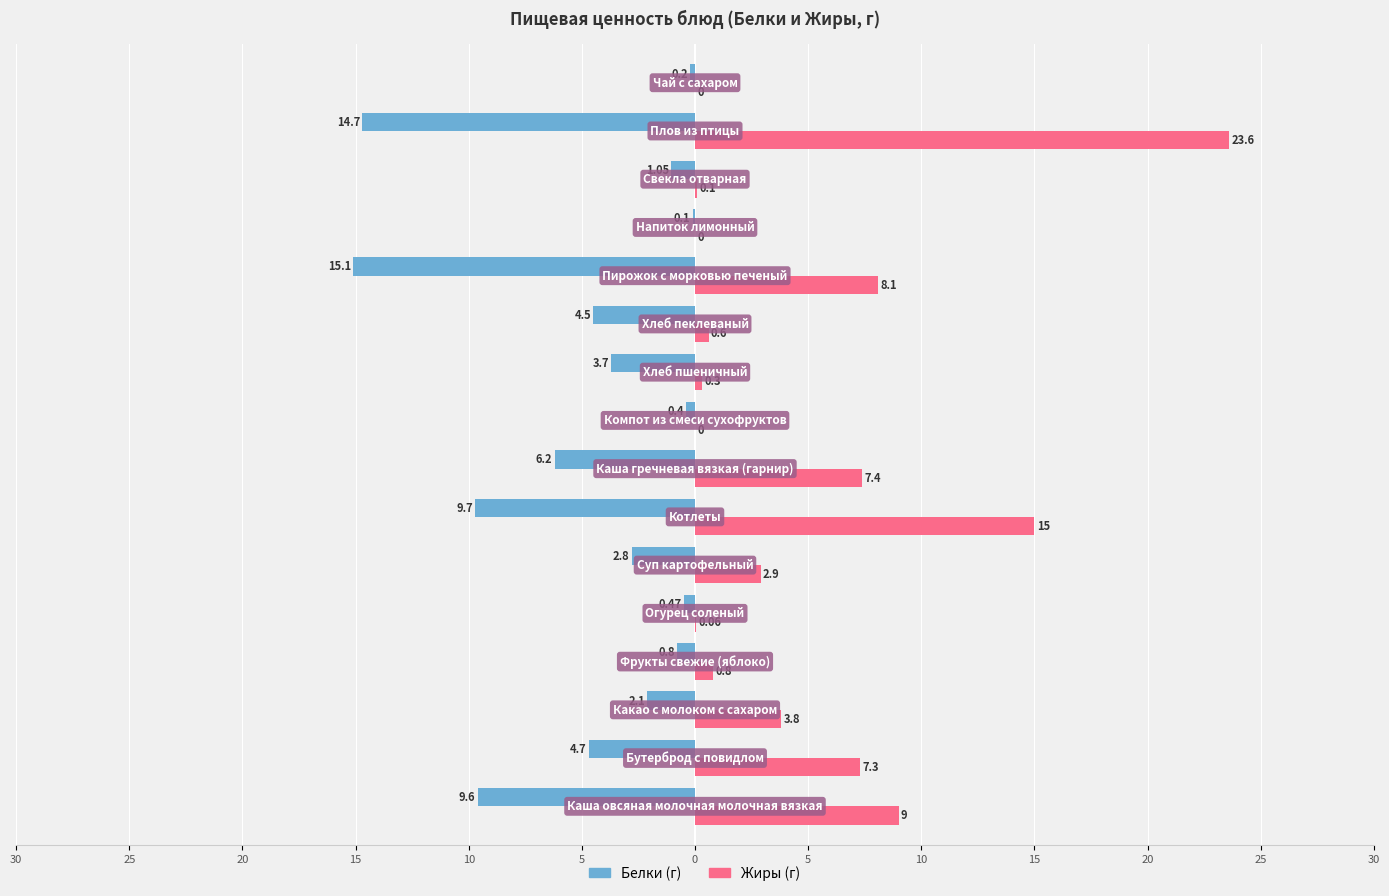

Reading left to right, what are all the values shown in this chart?

Белки: -9.6	-4.7	-2.1	-0.8	-0.5	-2.8	-9.7	-6.2	-0.4	-3.7	-4.5	-15.1	-0.1	-1.1	-14.7	-0.2
Жиры: 9.0	7.3	3.8	0.8	0.1	2.9	15.0	7.4	0.0	0.3	0.6	8.1	0.0	0.1	23.6	0.0